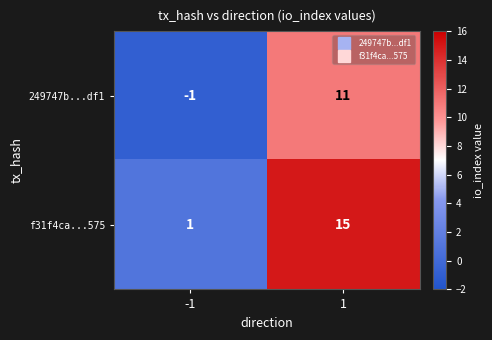

At -1, list the series in order from largest to smallest.

f31f4ca...575, 249747b...df1